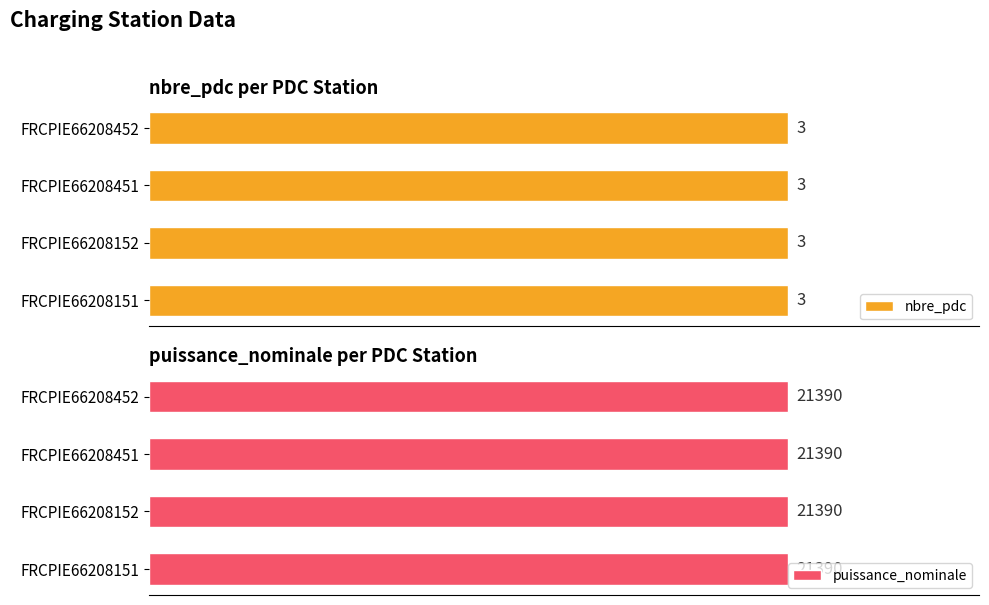

Which has a higher value, FRCPIE66208451 or FRCPIE66208151?

FRCPIE66208451